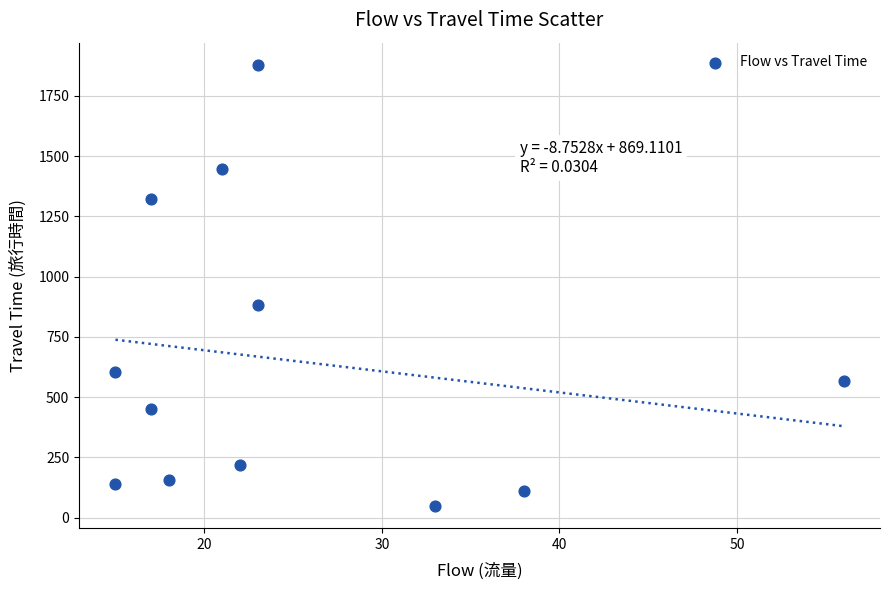

What Y value in the scatter plot is closest to 963?

883